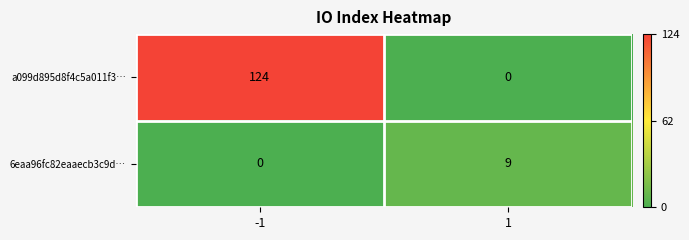

What is the sum of the a099d895d8f4c5a011f3… values at -1 and 1?

124